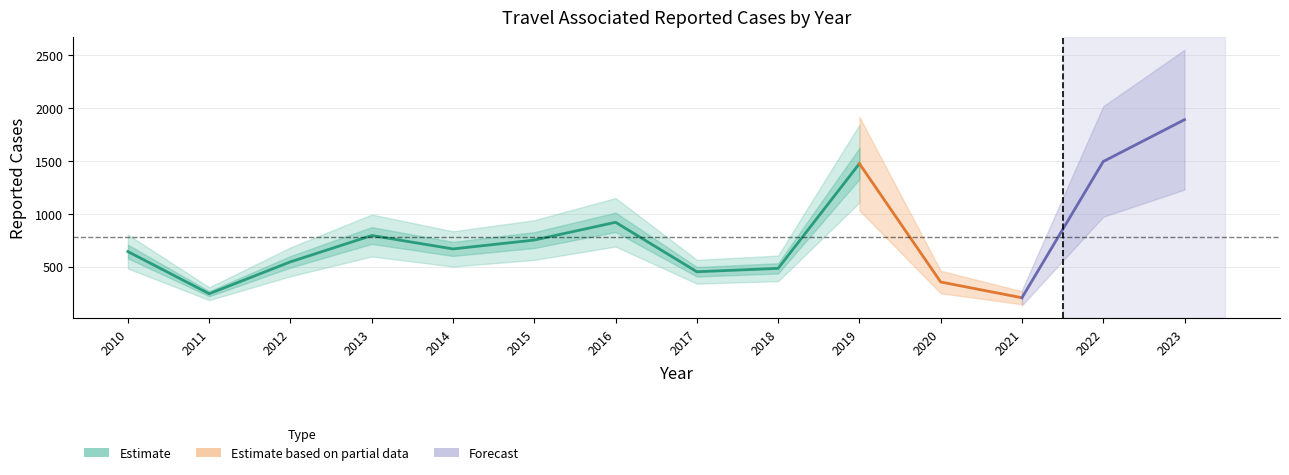

How many points are lower than both their immediate neighbors (excluding endpoints)?

4